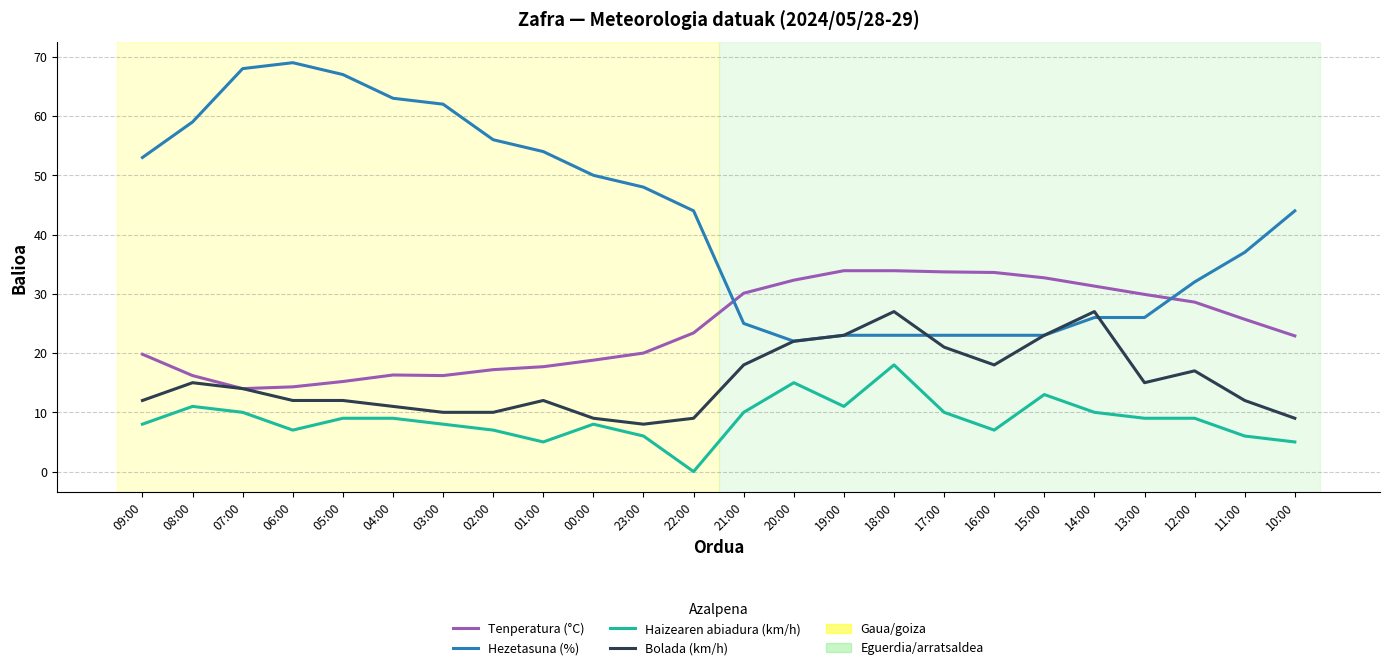

Where does the Tenperatura (°C) series first go above 23?

22:00